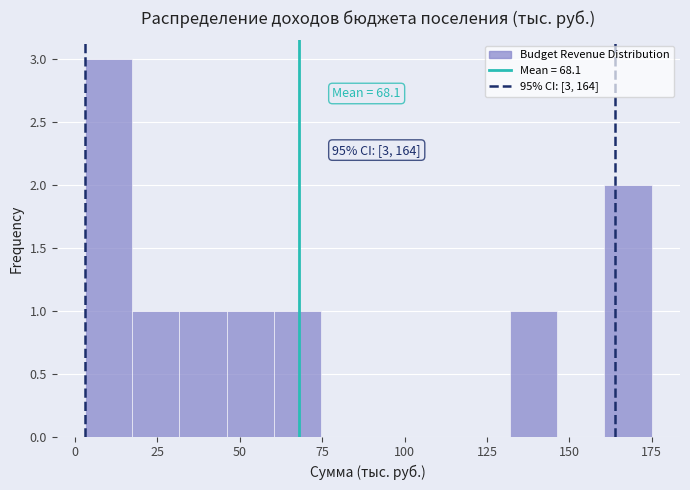

Around what value on the x-axis is the tallest bar? Give the approximate position of its centre, as read against the axis.

10